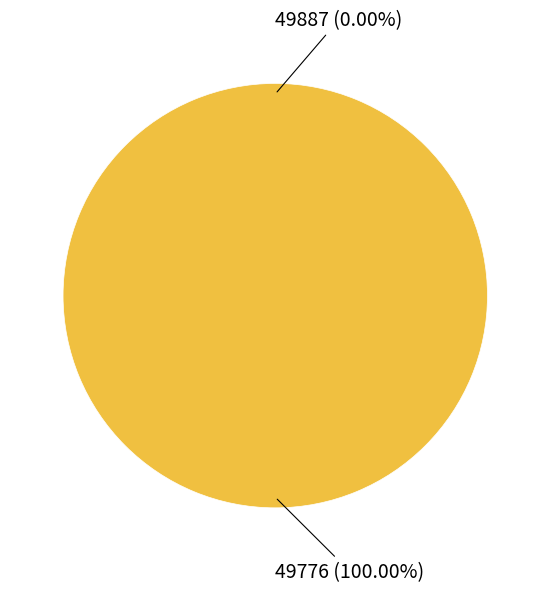

Rank the categories by value from highest to lowest.

49776, 49887